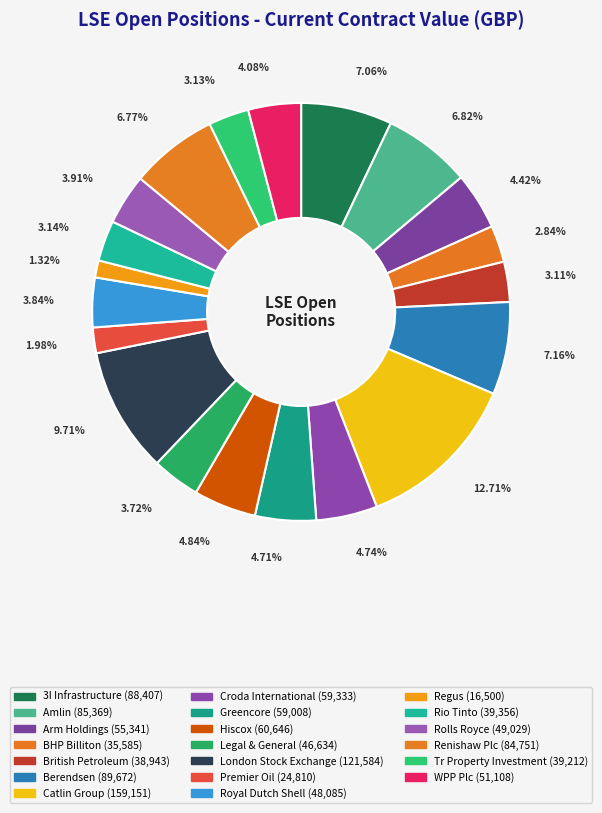

Combined, what portion of the pie is London Stock Exchange and British Petroleum?

12.8%